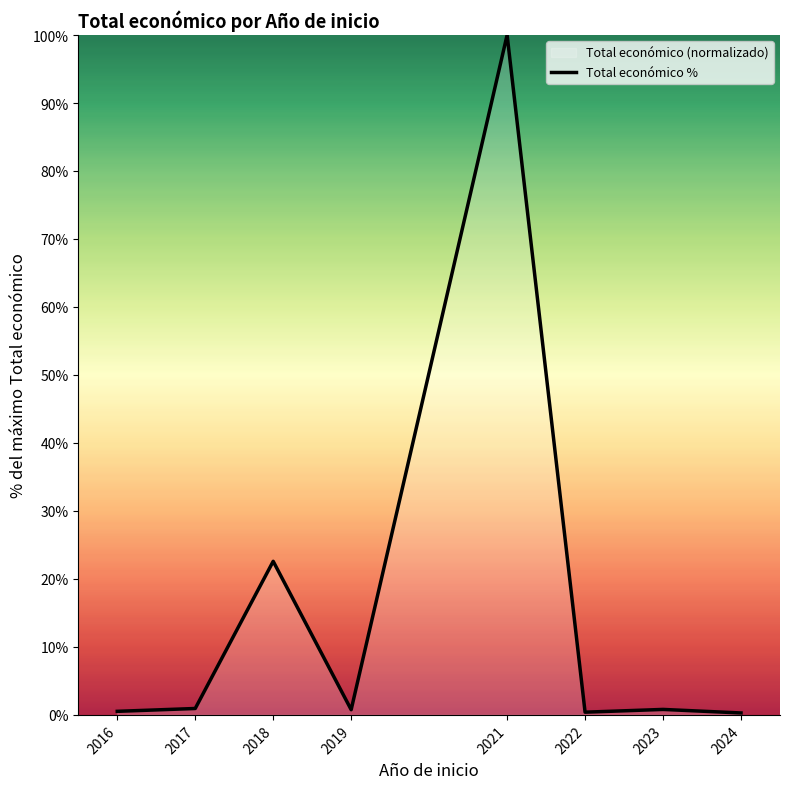

At which category does the data reach its first local peak?

2018